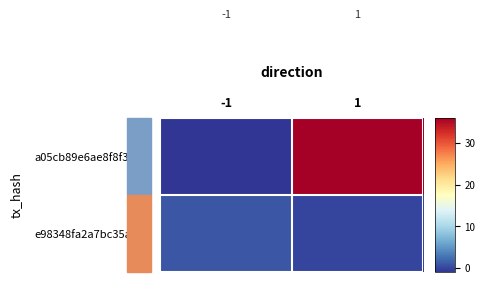

At 1, list the series in order from smallest to largest.

e98348fa2a7bc35af2…, a05cb89e6ae8f8f38e…